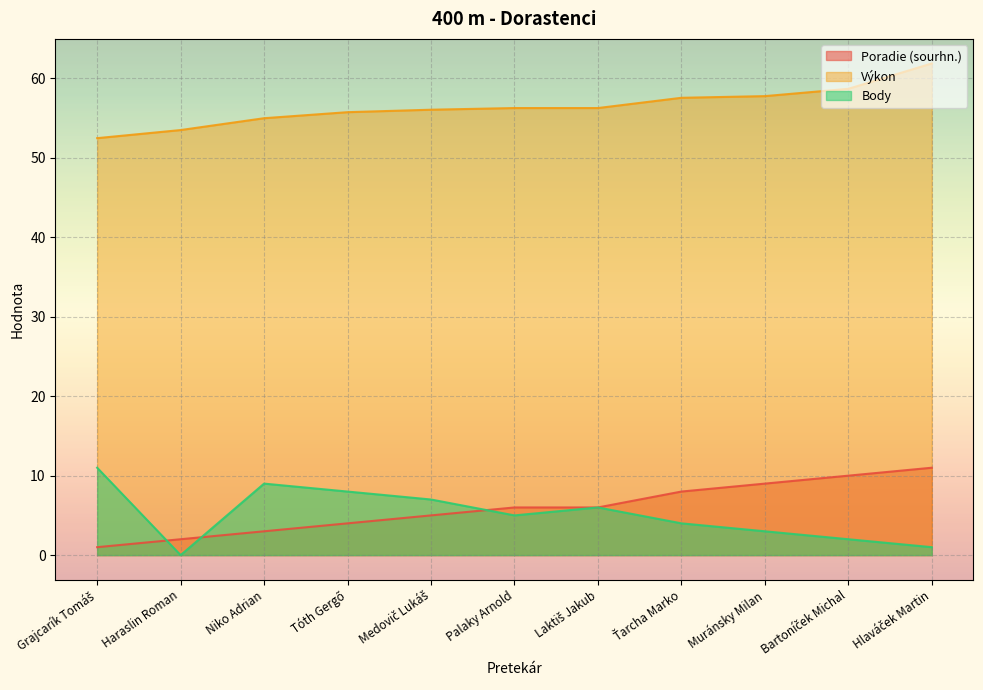

What position from the left is Medovič Lukáš?

5